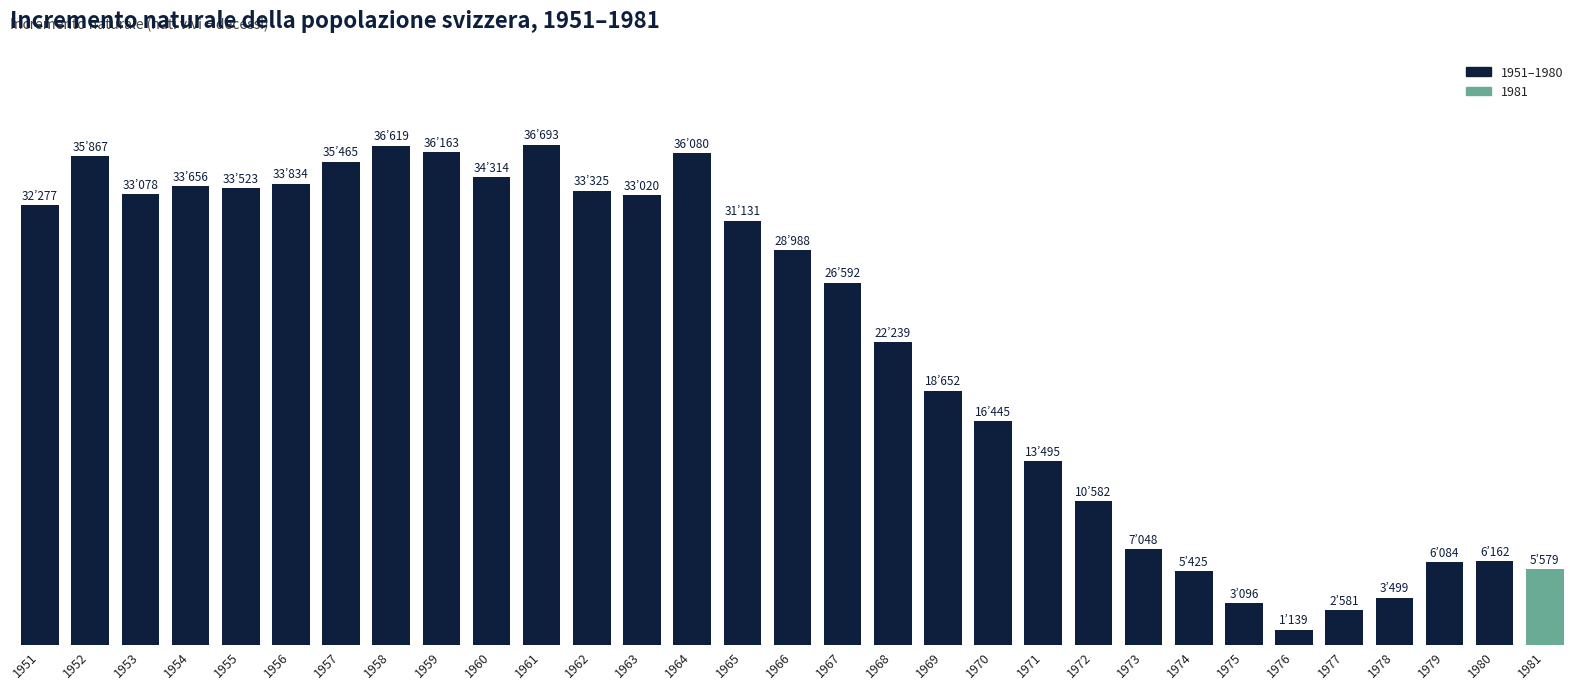

What is the difference between the maximum and minimum values?

35554